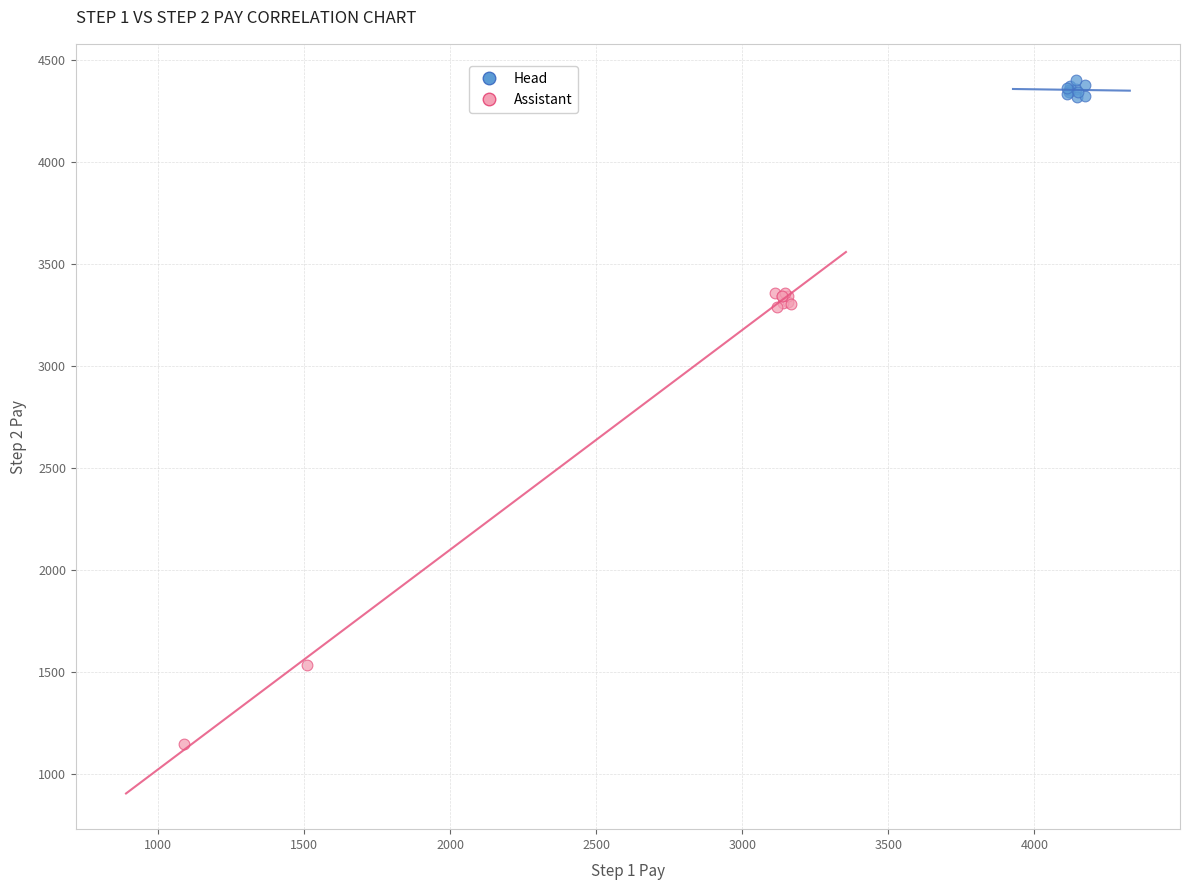

Which series reaches the minimum Y coordinate?

Assistant